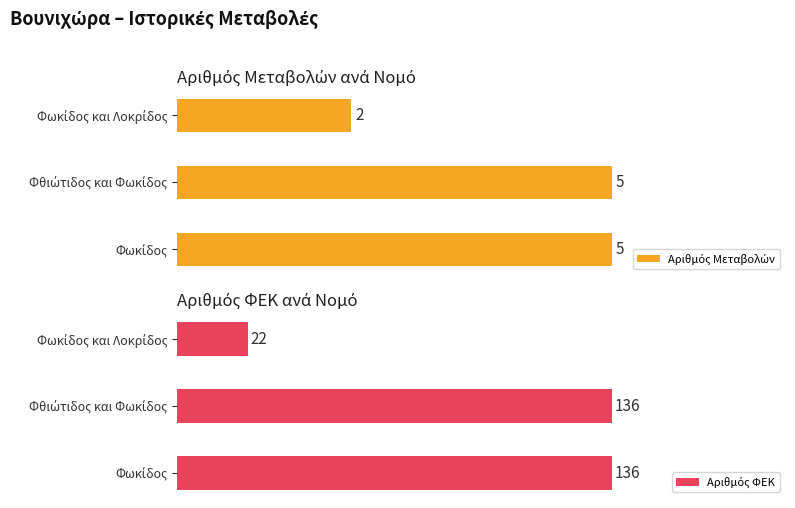

Rank the series by their maximum value, from highest to lowest.

Αριθμός ΦΕΚ, Αριθμός Μεταβολών